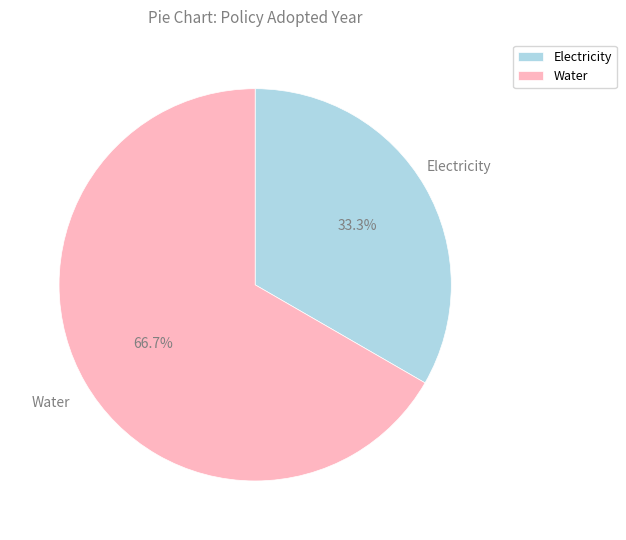

Rank the categories by value from highest to lowest.

Water, Electricity